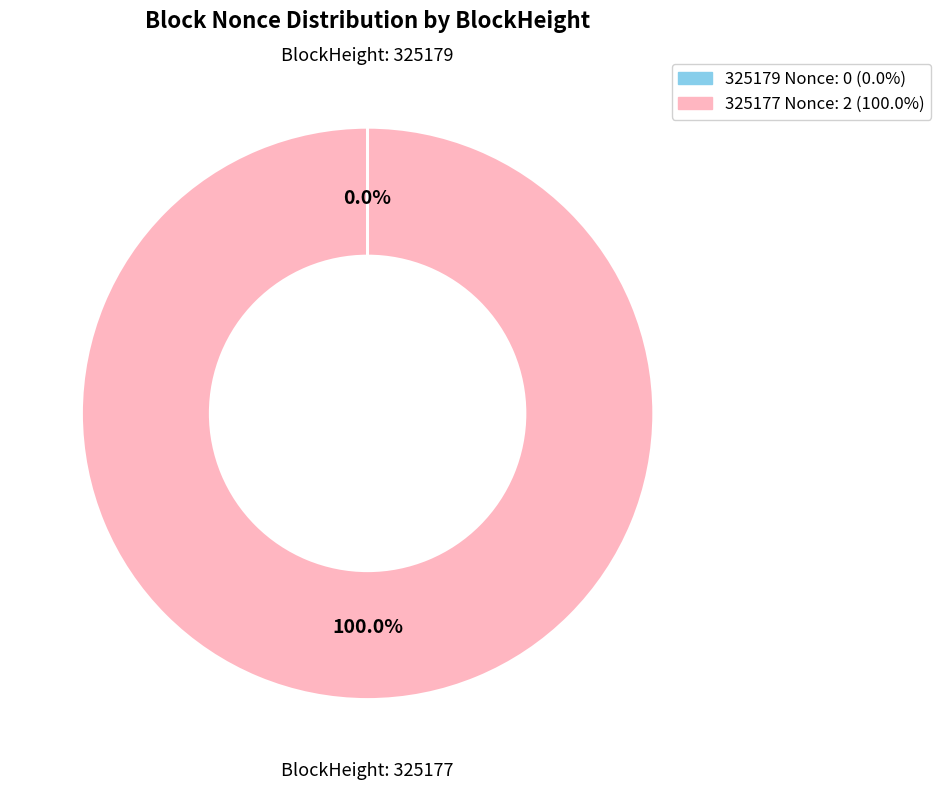

Which slice is the largest?

325177